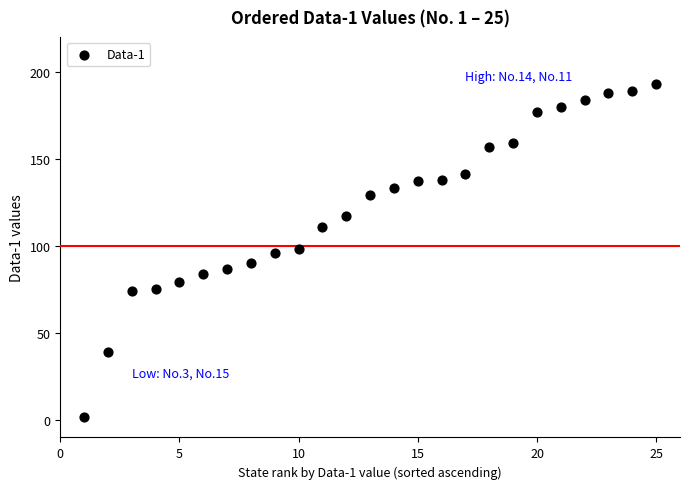

What is the range of Y values (max minus min)?

191